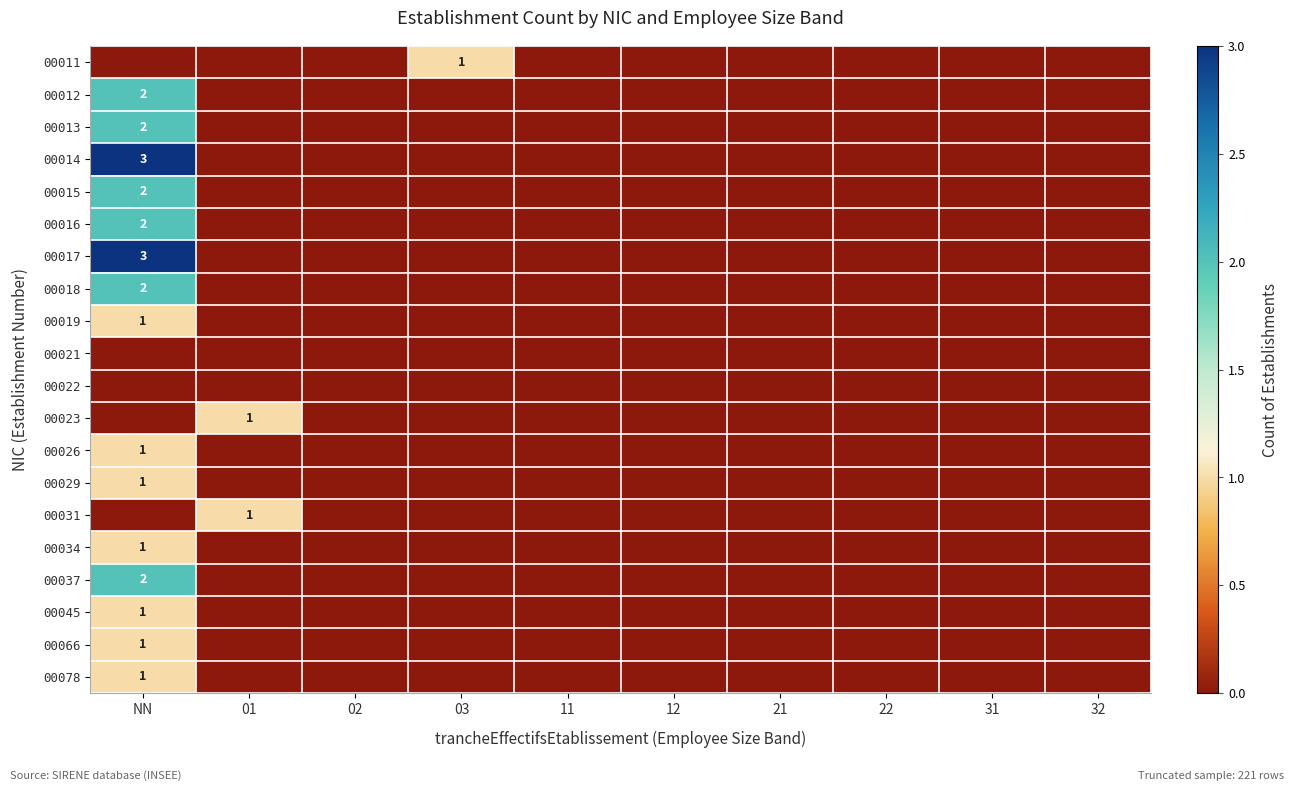

Is it true that 00022 equals 0 at 31?

True